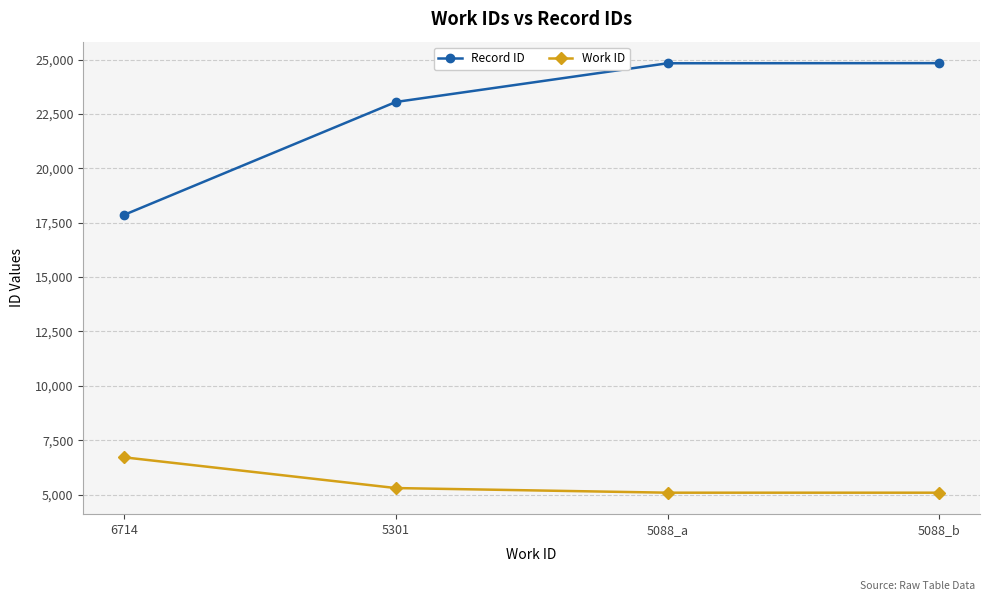

What is the spread (max minus min) of values at 5088_a?

19743